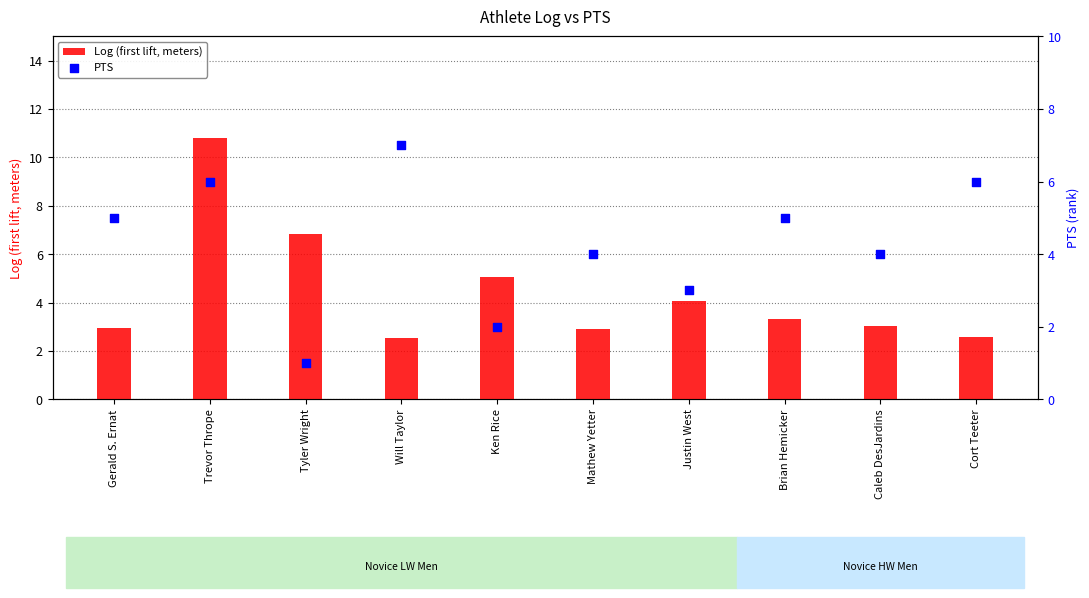

At which category is the sum across all series the highest?

Trevor Thrope